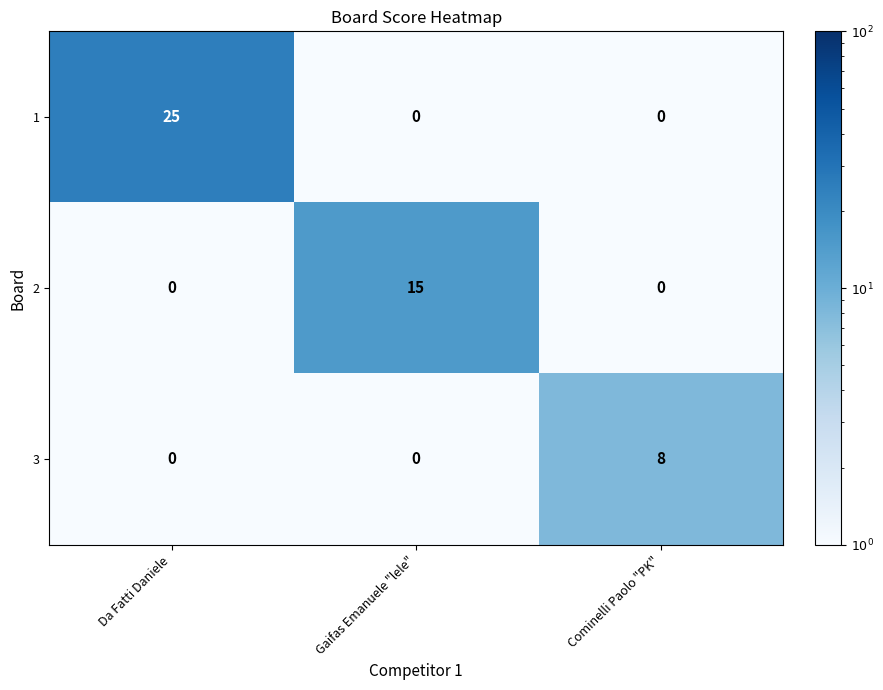

Reading left to right, extract all data points from this chart.

1: Da Fatti Daniele=25	Gaifas Emanuele "lele"=0	Cominelli Paolo "PK"=0
2: Da Fatti Daniele=0	Gaifas Emanuele "lele"=15	Cominelli Paolo "PK"=0
3: Da Fatti Daniele=0	Gaifas Emanuele "lele"=0	Cominelli Paolo "PK"=8